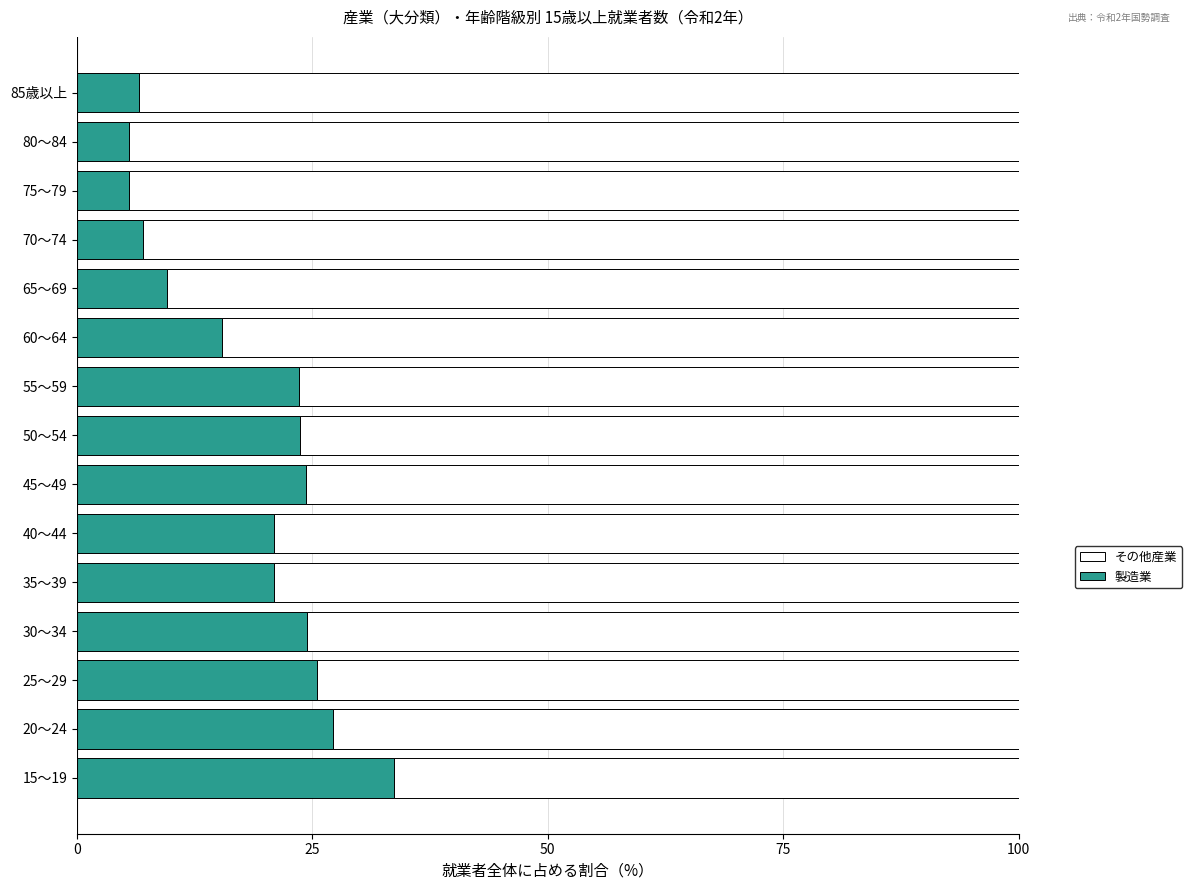

What is the difference between the maximum and minimum values in the 製造業 series?

28.2